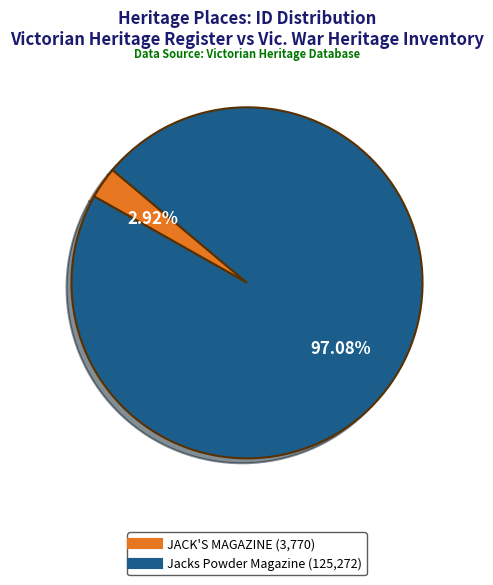

Does JACK'S MAGAZINE represent more than half of the total?

No